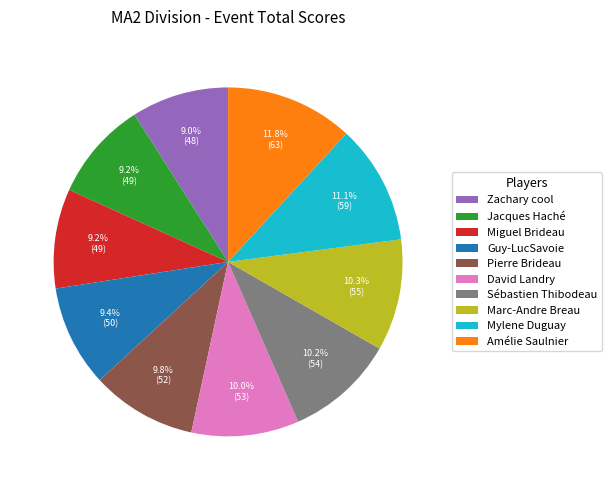

What is the largest slice in the pie chart?

Amélie Saulnier